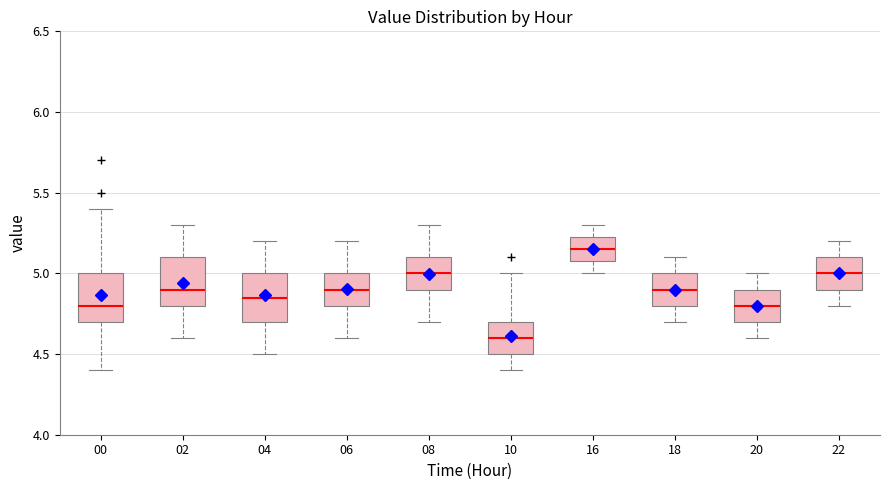

Which box has the lowest median line?

10